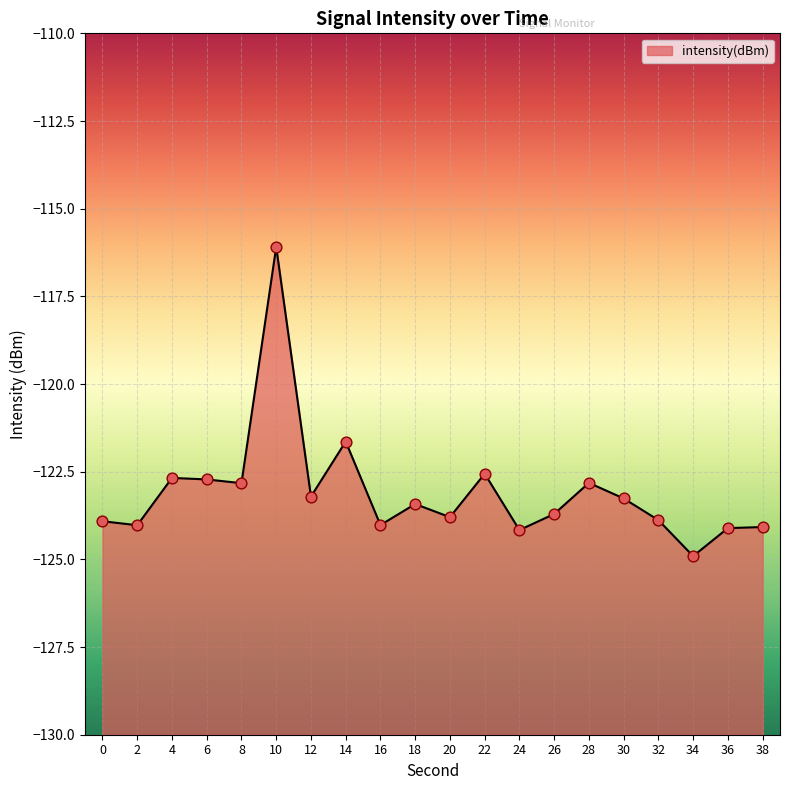

What is the change in value from 8 to 20?

-1.0